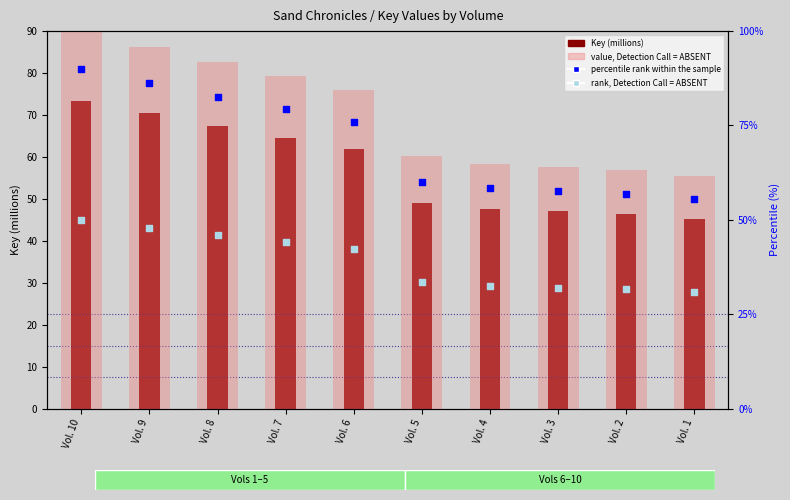

Is the value of Key (millions) at Vol. 3 greater than the value of percentile rank within the sample at Vol. 4?

No